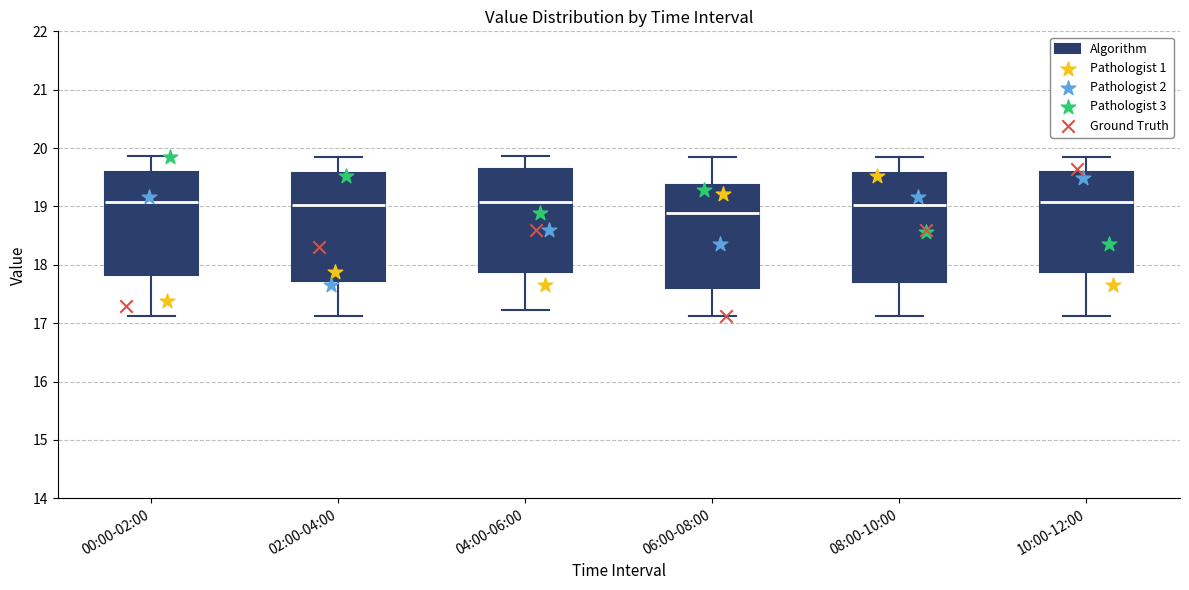

Reading left to right, read every box against the y-axis: the position of its median line, the range the box covers, and the ends of its whiskers. The values are not printed on the chart, so give them approximately, as read against the axis.

00:00-02:00: median 19.1, box 17.8 to 19.6, whiskers 17.1 to 19.9
02:00-04:00: median 19.0, box 17.7 to 19.6, whiskers 17.1 to 19.8
04:00-06:00: median 19.1, box 17.9 to 19.6, whiskers 17.2 to 19.9
06:00-08:00: median 18.9, box 17.6 to 19.4, whiskers 17.1 to 19.8
08:00-10:00: median 19.0, box 17.7 to 19.6, whiskers 17.1 to 19.8
10:00-12:00: median 19.1, box 17.9 to 19.6, whiskers 17.1 to 19.8